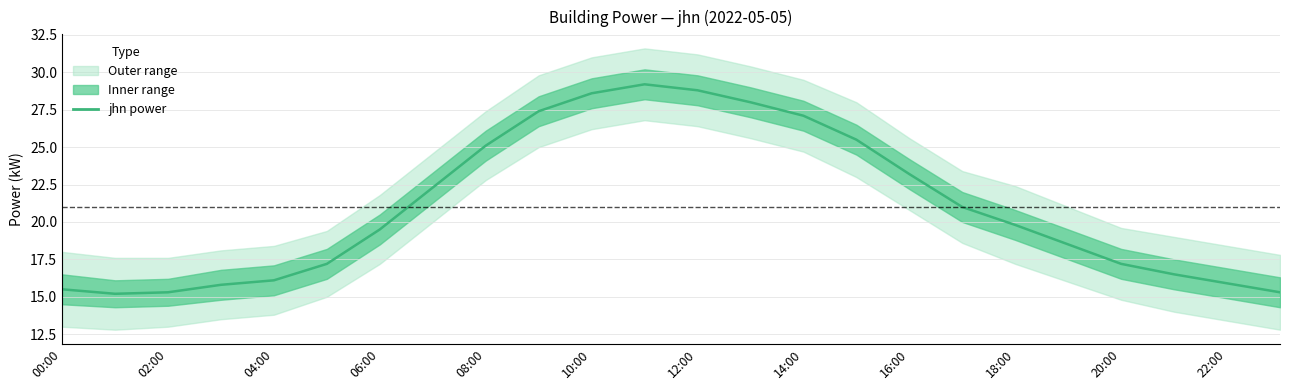

True or false: upper_outer has a value of 37.6 at 16:00.

False